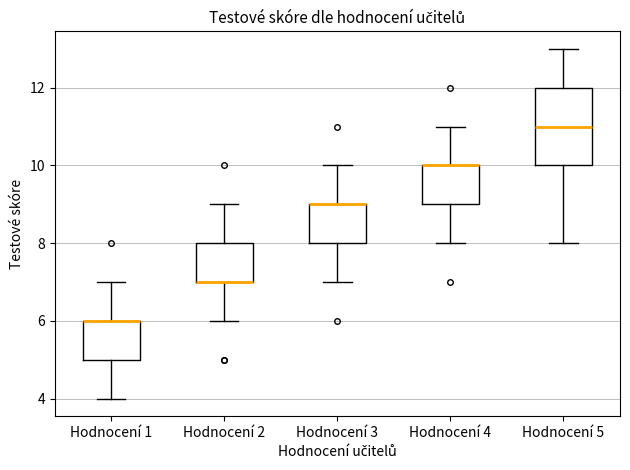

Reading left to right, read every box against the y-axis: the position of its median line, the range the box covers, and the ends of its whiskers. The values are not printed on the chart, so give them approximately, as read against the axis.

Hodnocení 1: median 6 (drawn on the box's upper edge), box 5 to 6, whiskers 4 to 7
Hodnocení 2: median 7 (drawn on the box's lower edge), box 7 to 8, whiskers 6 to 9
Hodnocení 3: median 9 (drawn on the box's upper edge), box 8 to 9, whiskers 7 to 10
Hodnocení 4: median 10 (drawn on the box's upper edge), box 9 to 10, whiskers 8 to 11
Hodnocení 5: median 11, box 10 to 12, whiskers 8 to 13